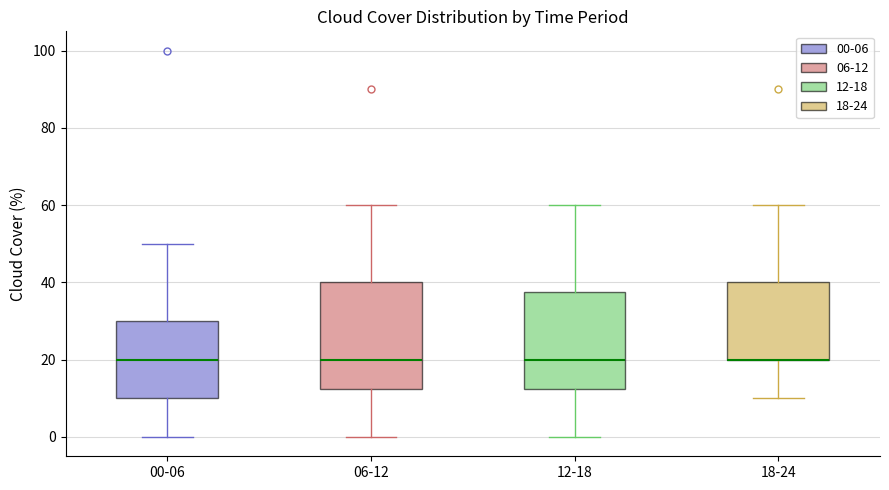

Reading left to right, read every box against the y-axis: the position of its median line, the range the box covers, and the ends of its whiskers. The values are not printed on the chart, so give them approximately, as read against the axis.

00-06: median 20, box 10 to 30, whiskers 0 to 50
06-12: median 20, box 12 to 40, whiskers 0 to 60
12-18: median 20, box 12 to 38, whiskers 0 to 60
18-24: median 20 (drawn on the box's lower edge), box 20 to 40, whiskers 10 to 60